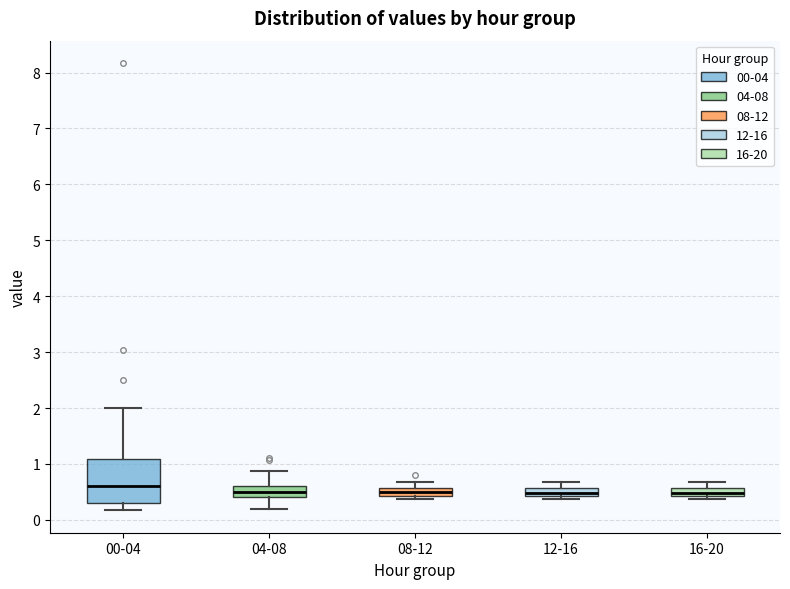

Where does the lower whisker of the box for 00-04 end on the y-axis? The values are not printed on the chart, so give them approximately, as read against the axis.

0.2